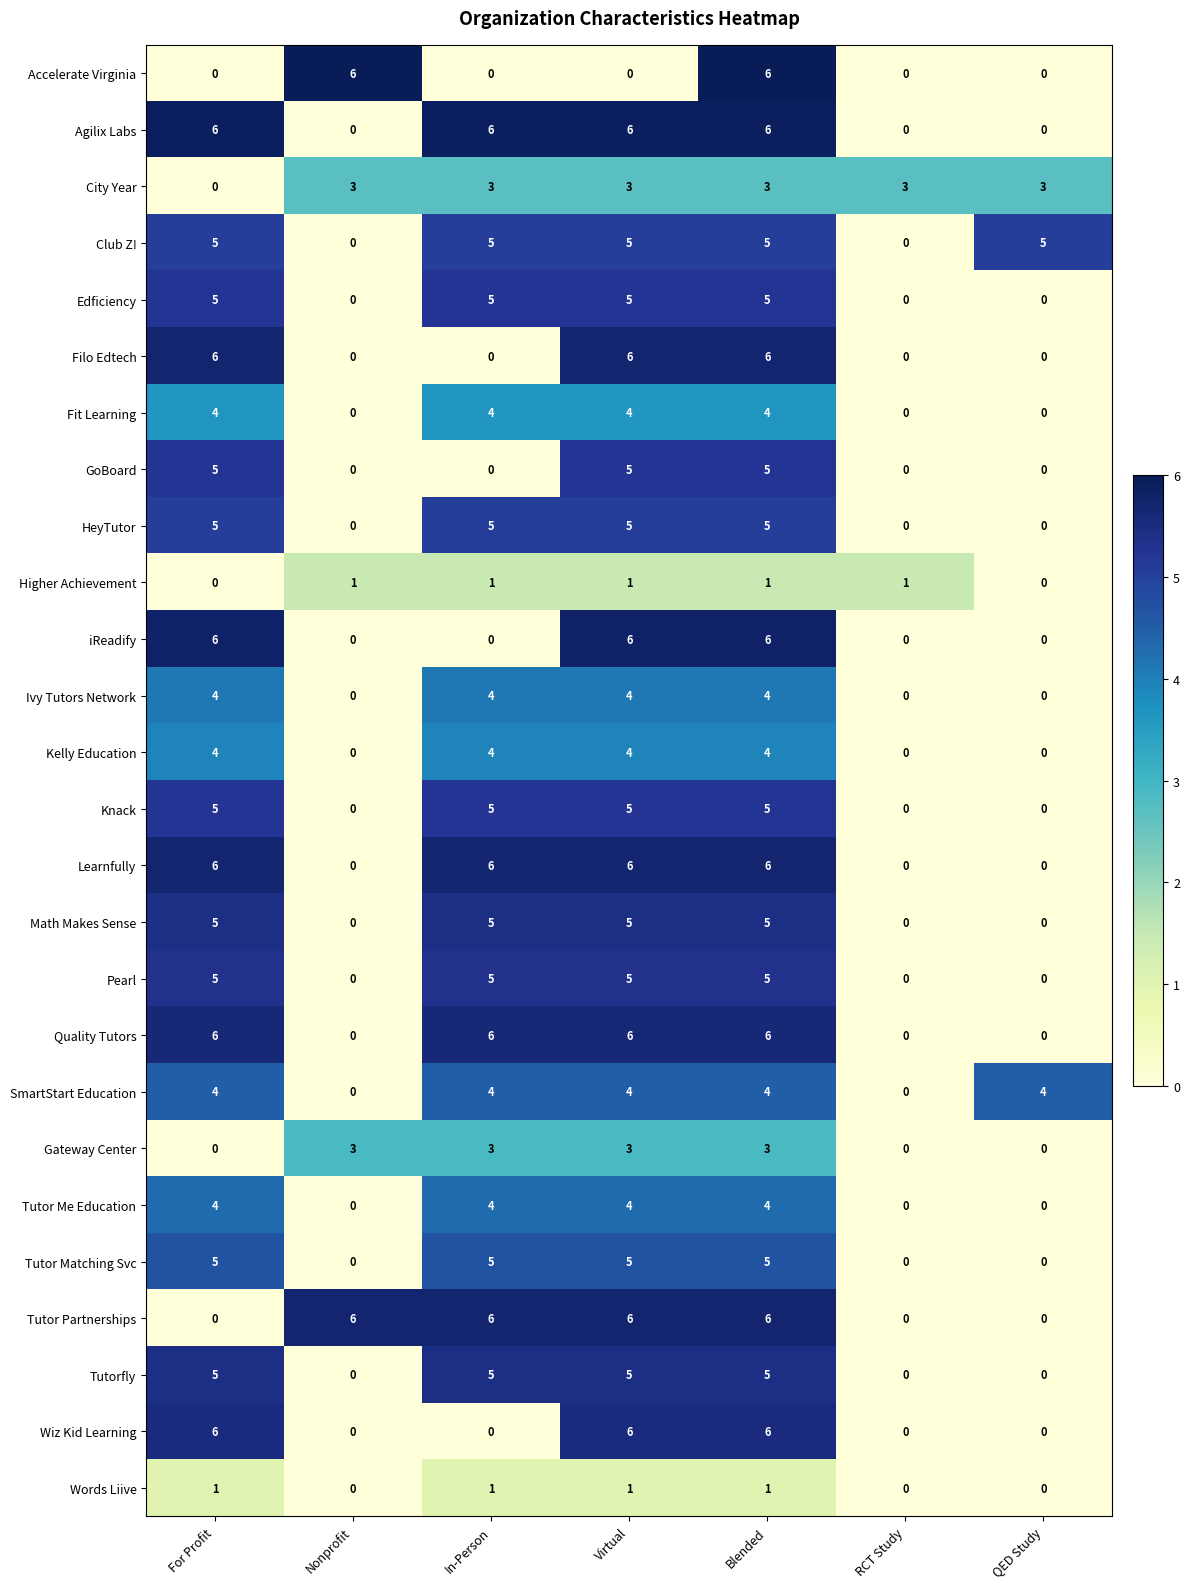

What is the maximum value shown in the chart?

6